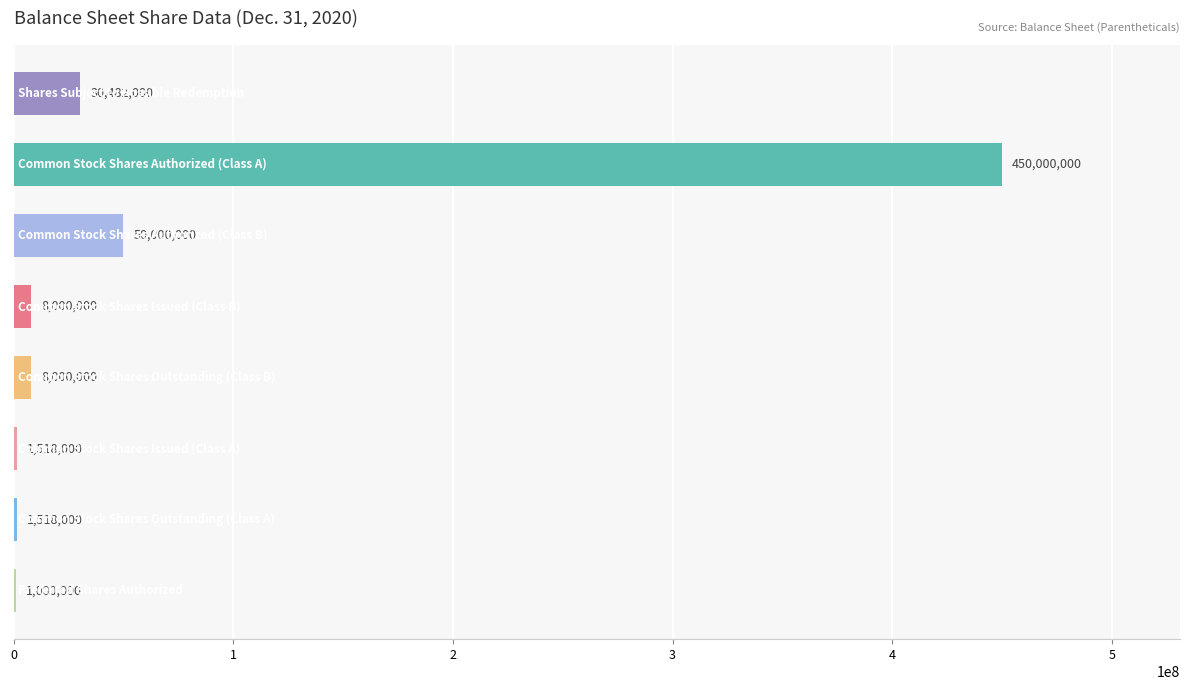

What is the greatest value displayed?

450000000